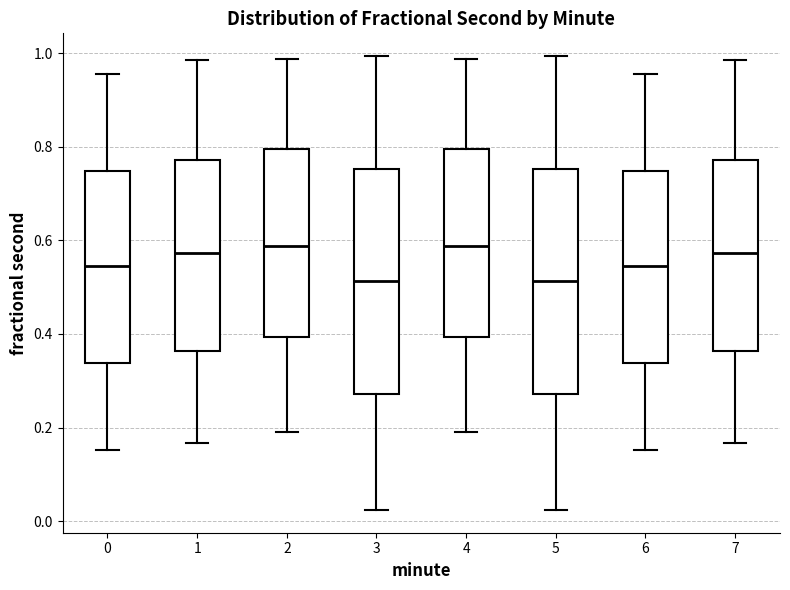

Reading left to right, read every box against the y-axis: the position of its median line, the range the box covers, and the ends of its whiskers. The values are not printed on the chart, so give them approximately, as read against the axis.

0: median 0.54, box 0.34 to 0.74, whiskers 0.16 to 0.96
1: median 0.58, box 0.36 to 0.78, whiskers 0.16 to 0.98
2: median 0.58, box 0.40 to 0.80, whiskers 0.20 to 0.98
3: median 0.52, box 0.28 to 0.76, whiskers 0.02 to 1.00
4: median 0.58, box 0.40 to 0.80, whiskers 0.20 to 0.98
5: median 0.52, box 0.28 to 0.76, whiskers 0.02 to 1.00
6: median 0.54, box 0.34 to 0.74, whiskers 0.16 to 0.96
7: median 0.58, box 0.36 to 0.78, whiskers 0.16 to 0.98